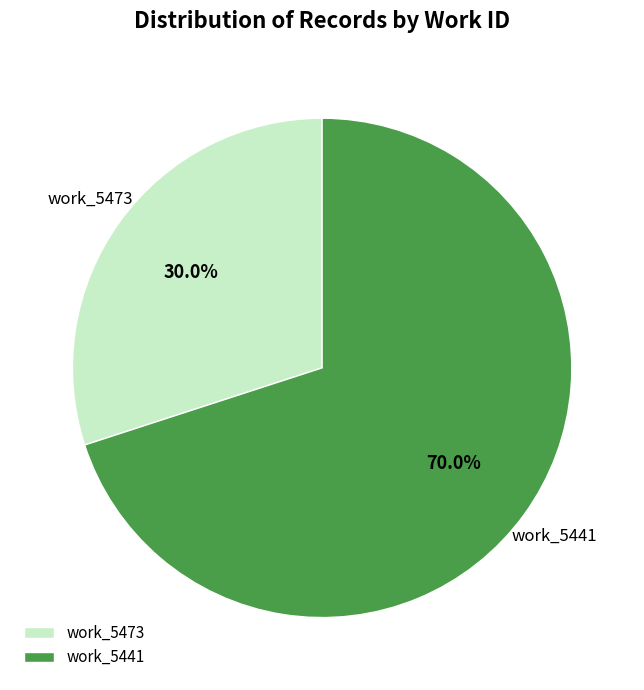

Does any single category account for the majority?

Yes